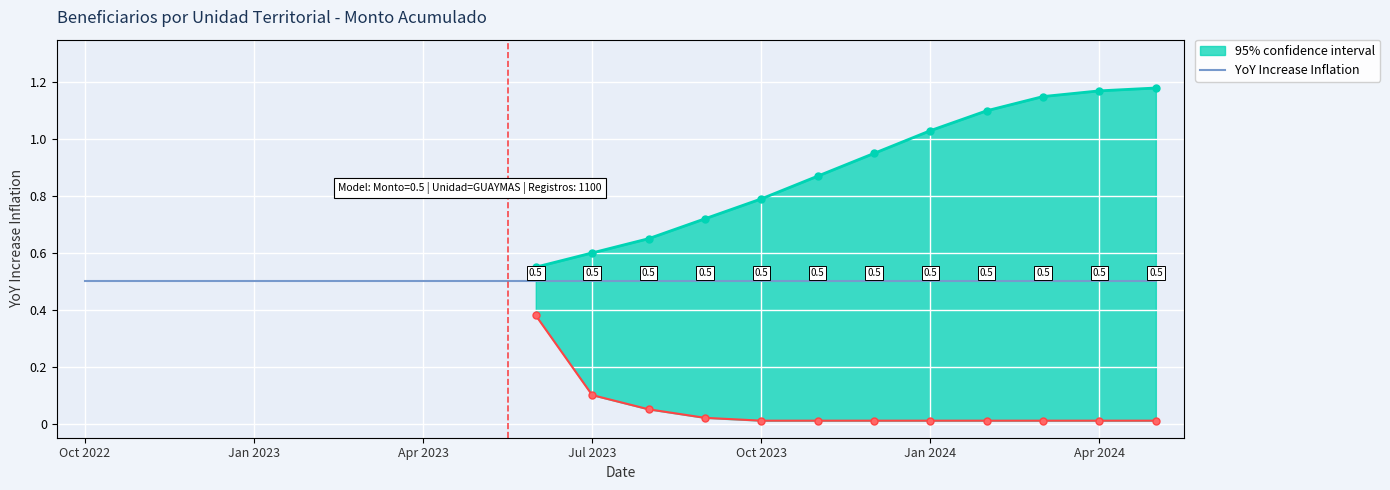

True or false: confidence_lower and YoY Increase Inflation intersect in this chart.

False